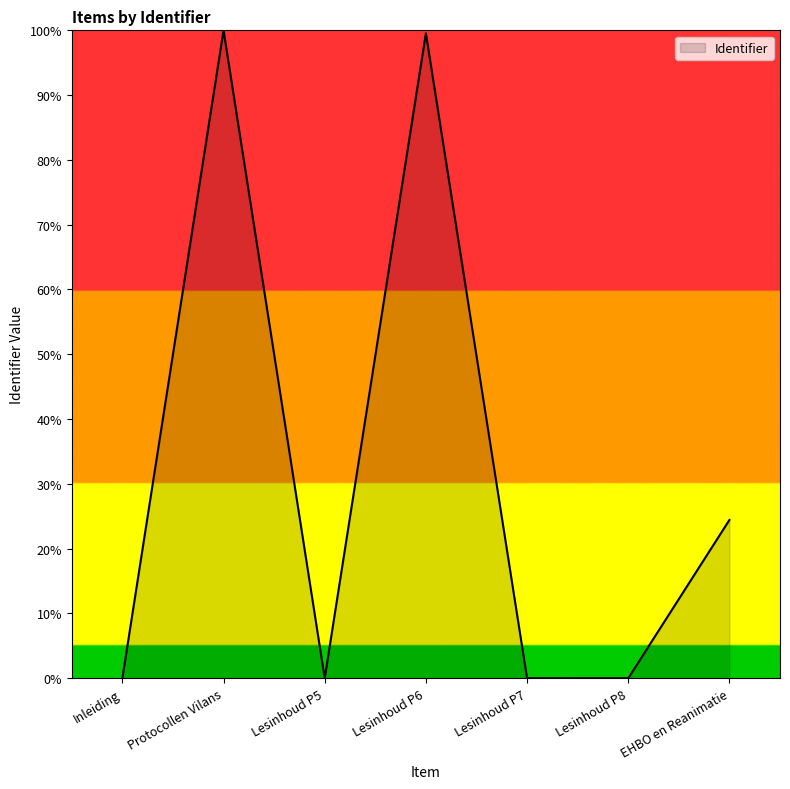

The chart shows a value of 100.0 at Protocollen Vilans. True or false?

True